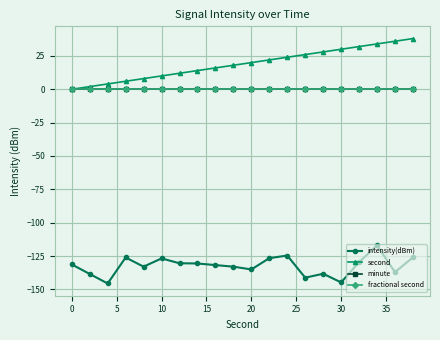

Is this an area chart (filled region under the line)?

No